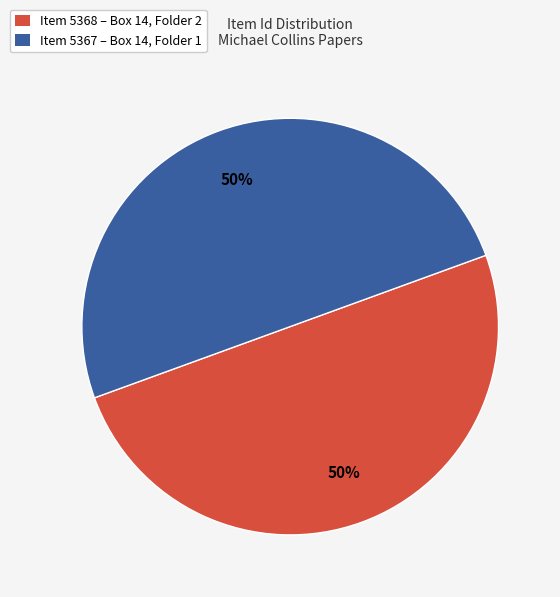

Is it true that Item 5367 – Box 14, Folder 1 is 62% of the pie?

False